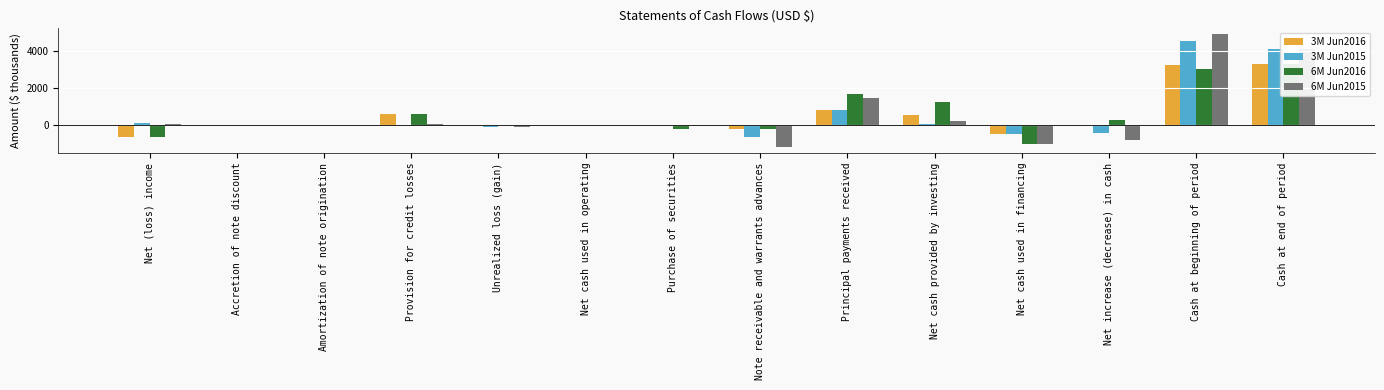

What are all the series names shown in the legend?

3M Jun2016, 3M Jun2015, 6M Jun2016, 6M Jun2015